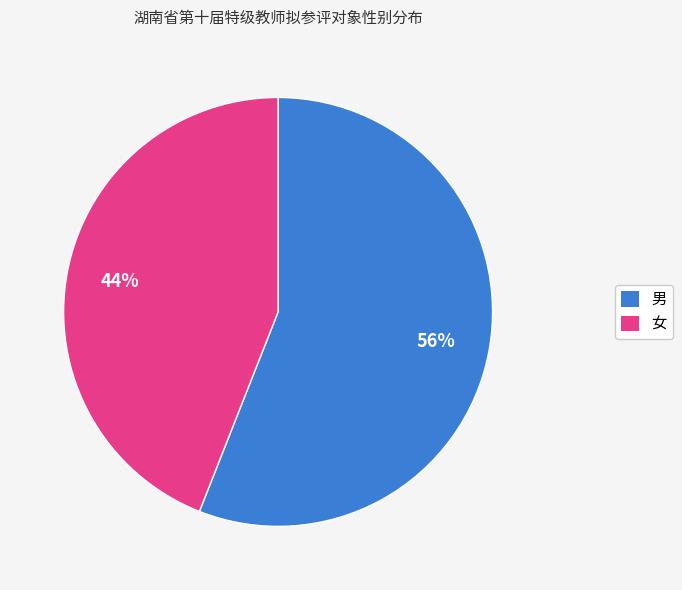

What percentage is the 女 slice, to the nearest percent?

44%